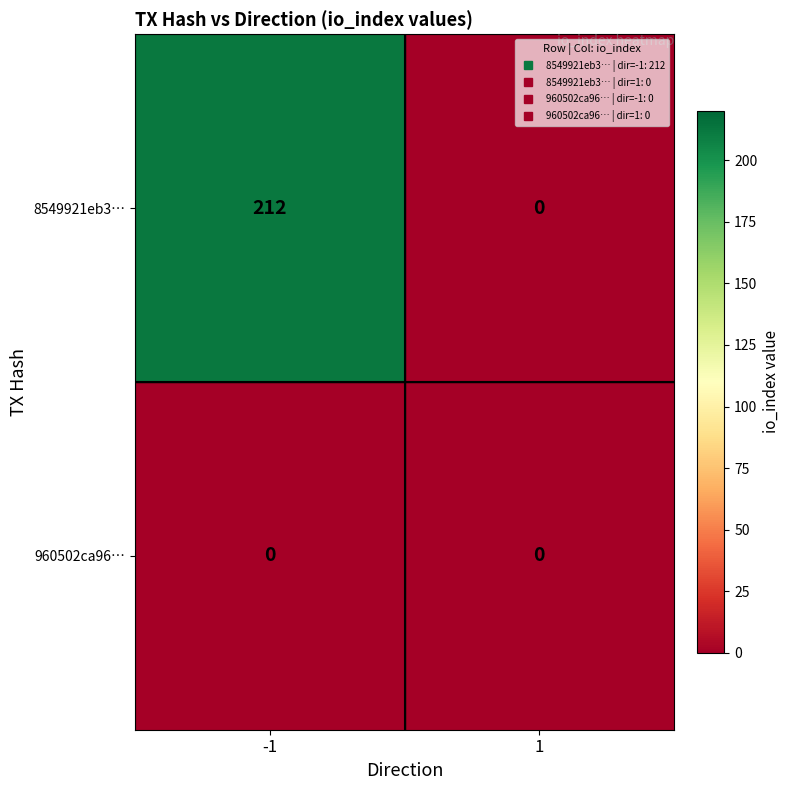

How many data points does each series have?

2